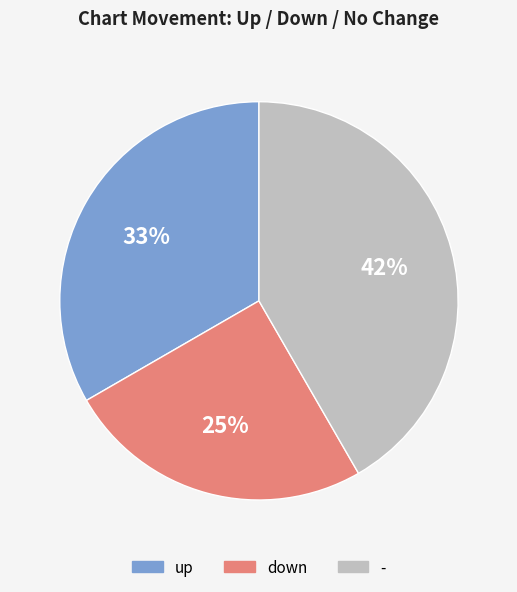

Between up and -, which is larger?

-